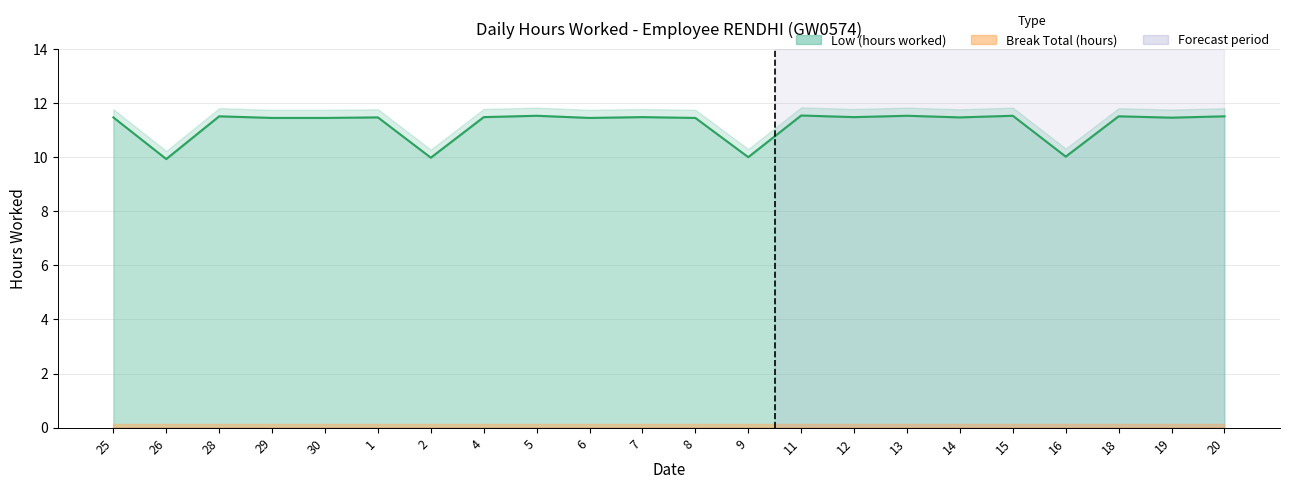

What is the difference between the maximum and minimum values?

1.6